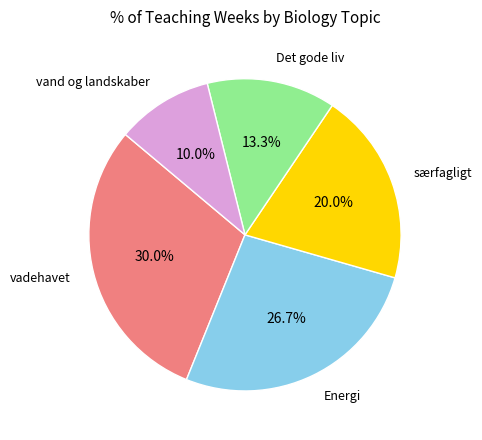

What portion of the pie excludes Det gode liv?

86.7%